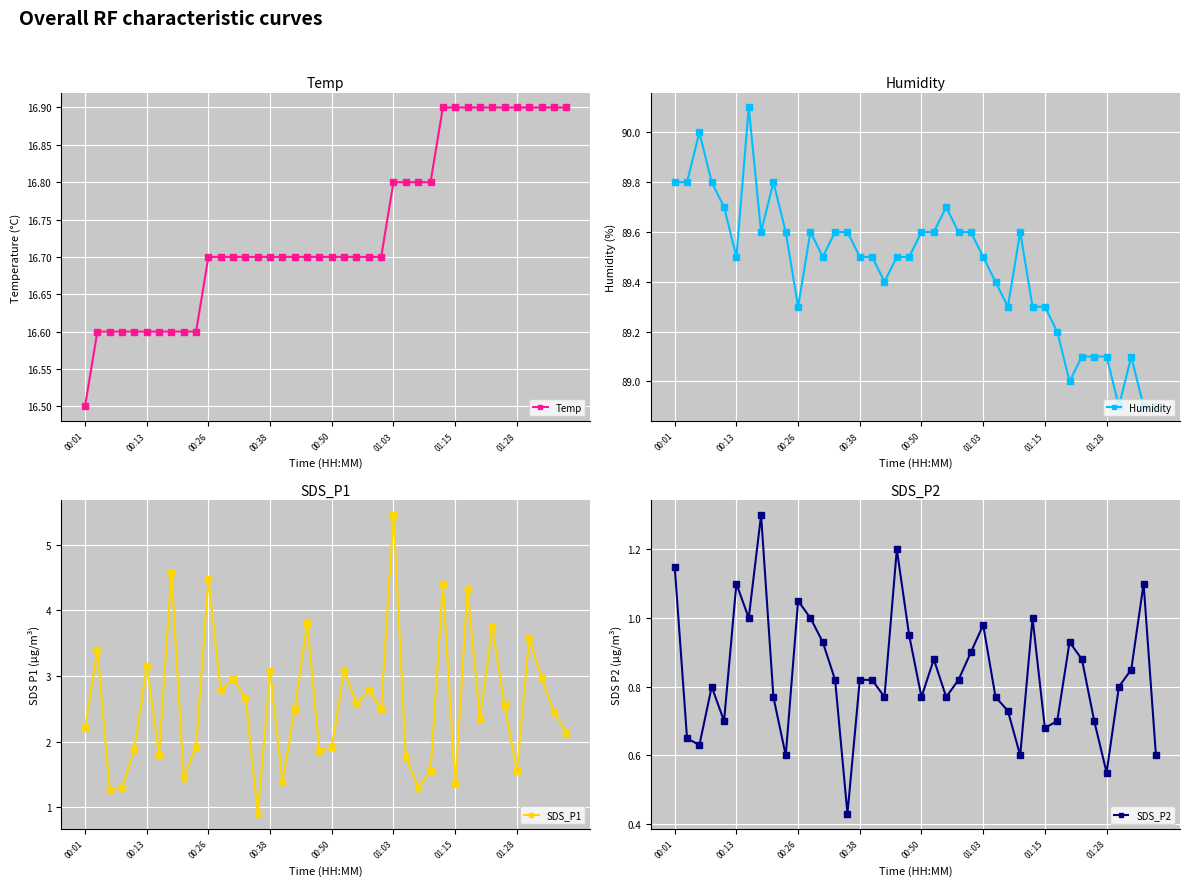

True or false: SDS_P1 has more than 0 interior local peaks.

True